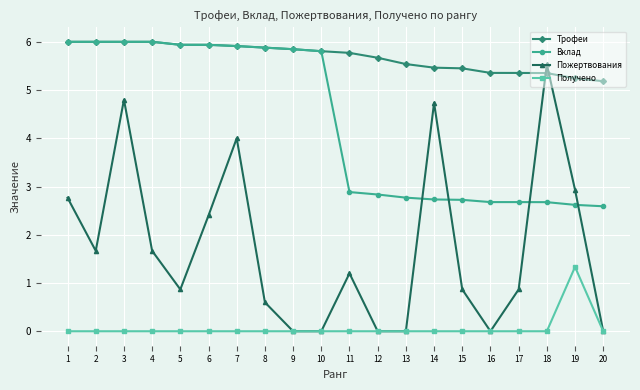

What is the difference between the maximum and second lowest values in the Вклад series?

3.4